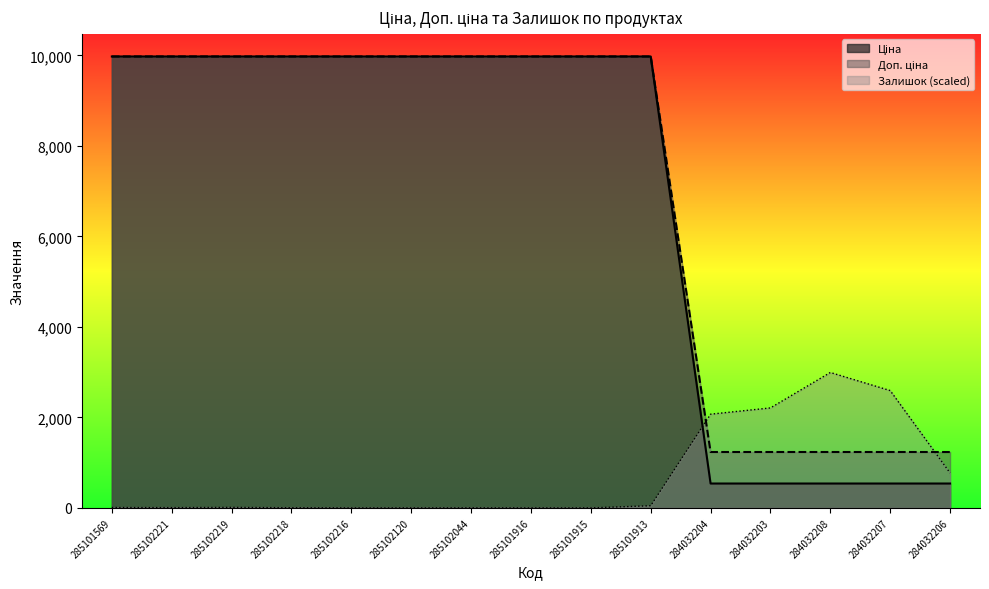

How many lines are shown in the chart?

3